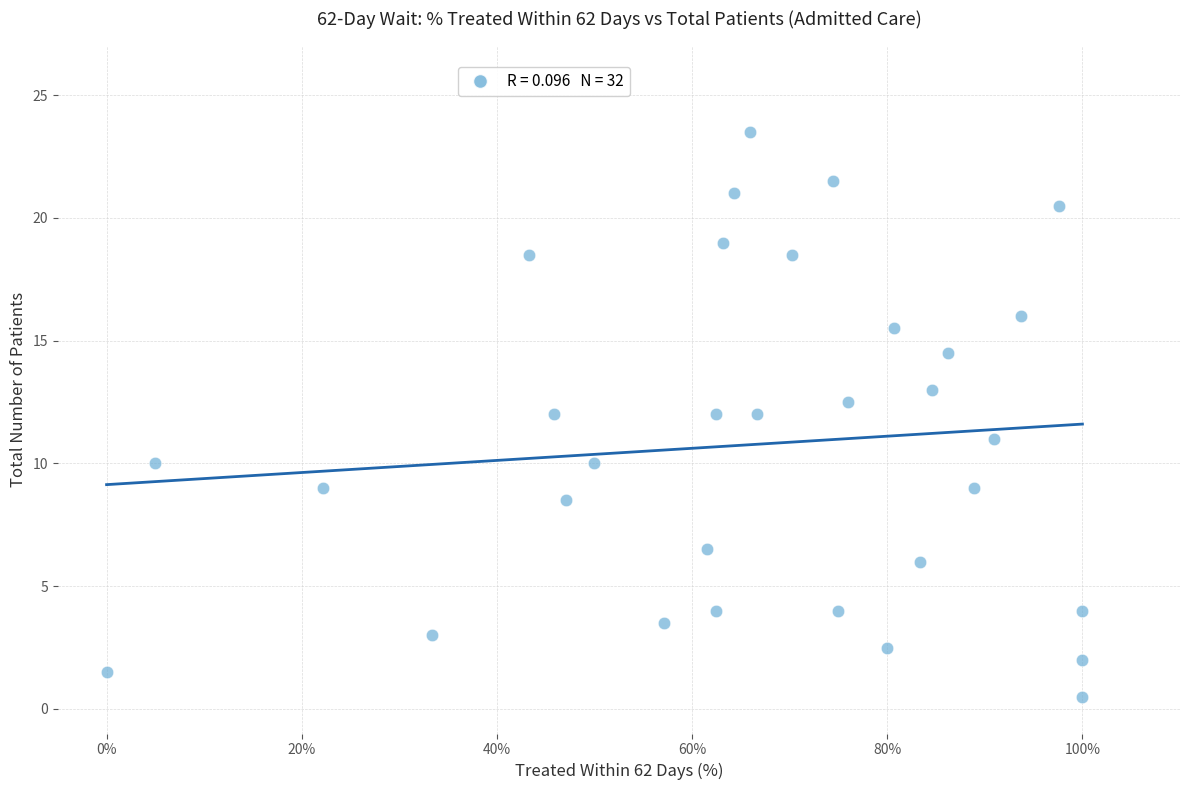

What is the range of Y values (max minus min)?

23.0